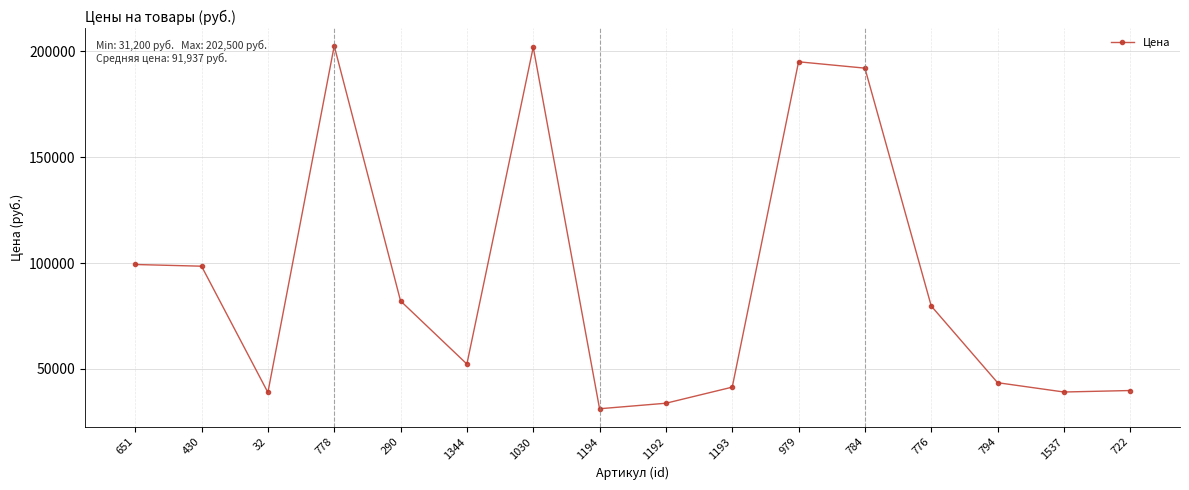

What is the value of the 5th point from the left?

82100